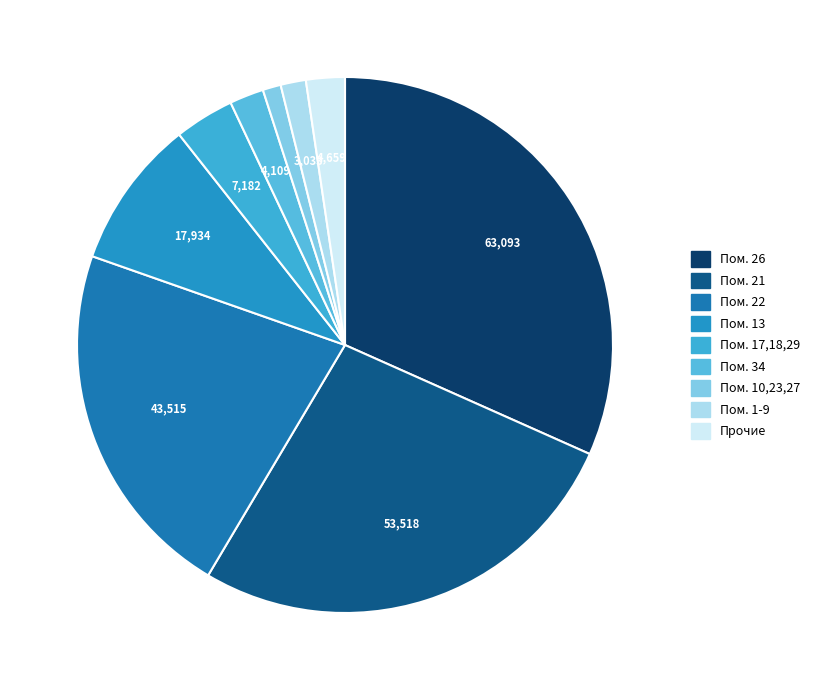

Which slice is the largest?

Пом. 26